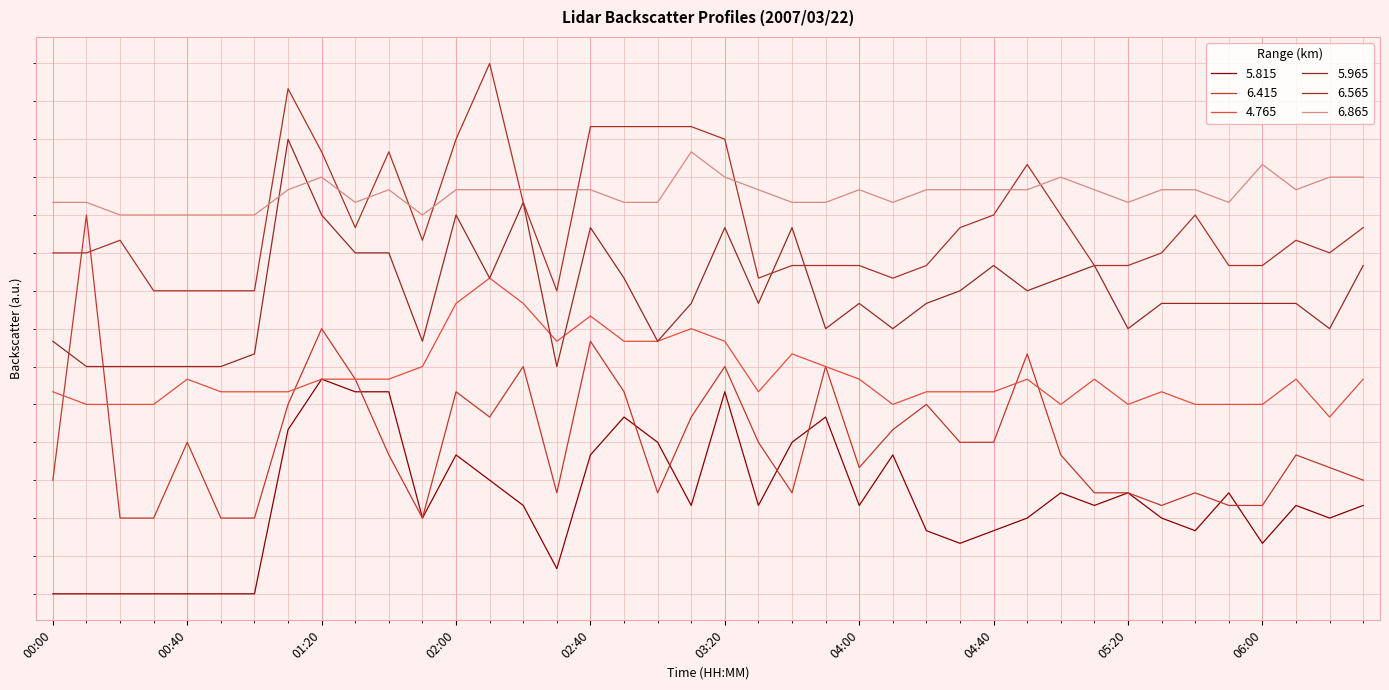

Does the chart have visible grid lines?

Yes